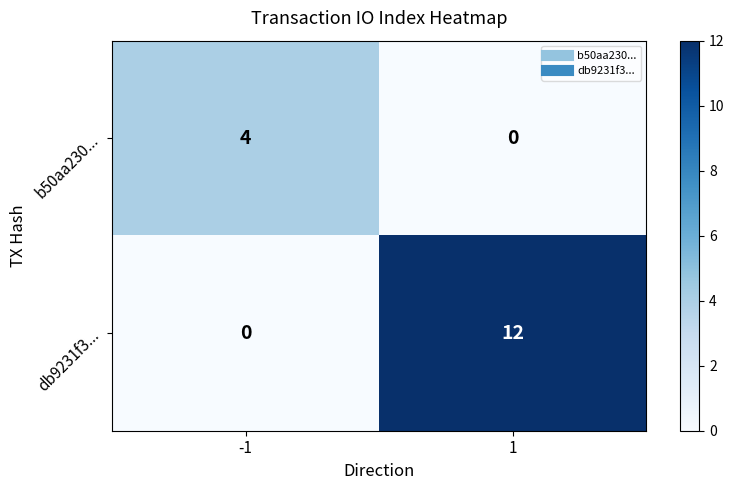

Is it true that db9231f3... equals 12 at 1?

True